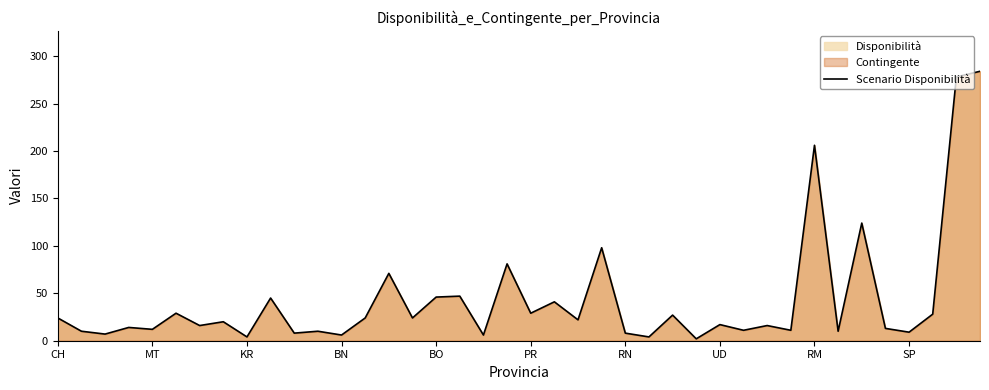

What is the difference between the maximum and minimum values?

282